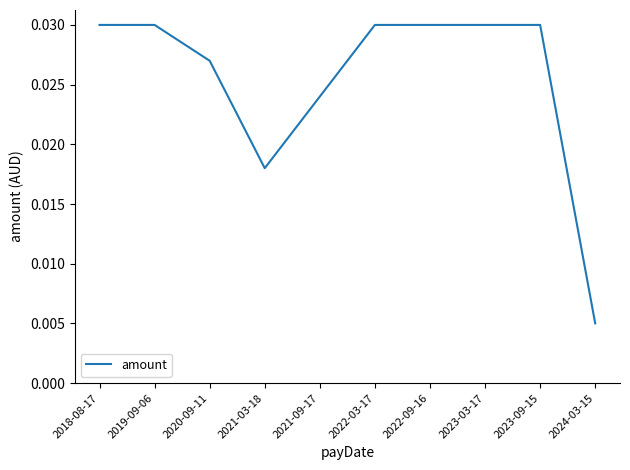

What position from the right is 2020-09-11?

8